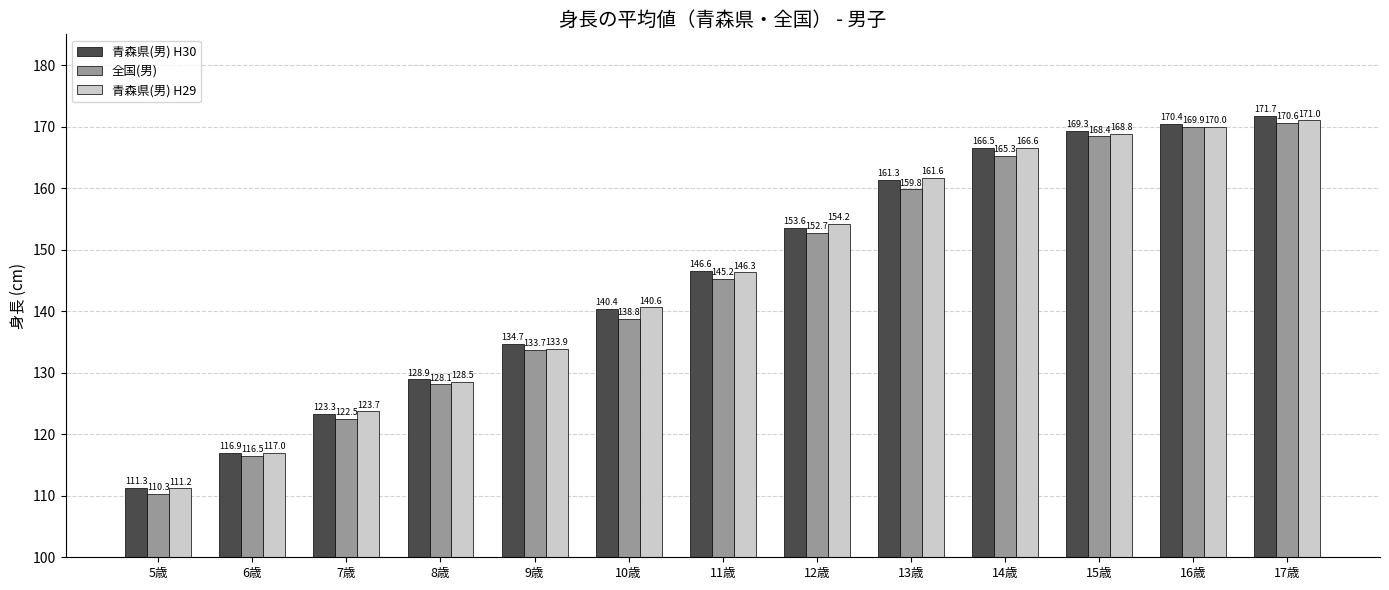

True or false: 青森県(男) H29 has a value of 264.6 at 15歳.

False